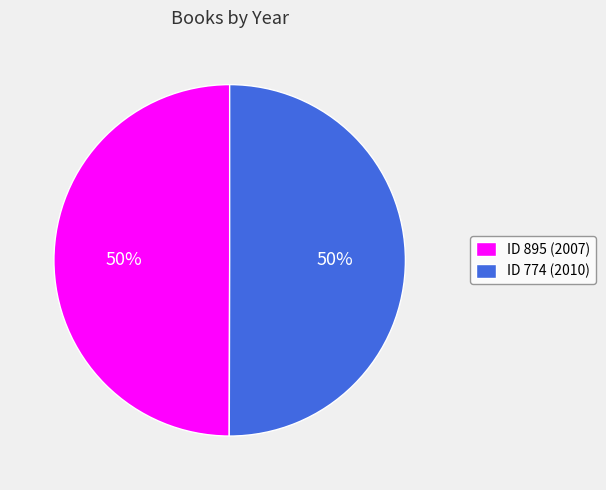

Combined, do ID 895 (2007) and ID 774 (2010) account for over 50%?

Yes